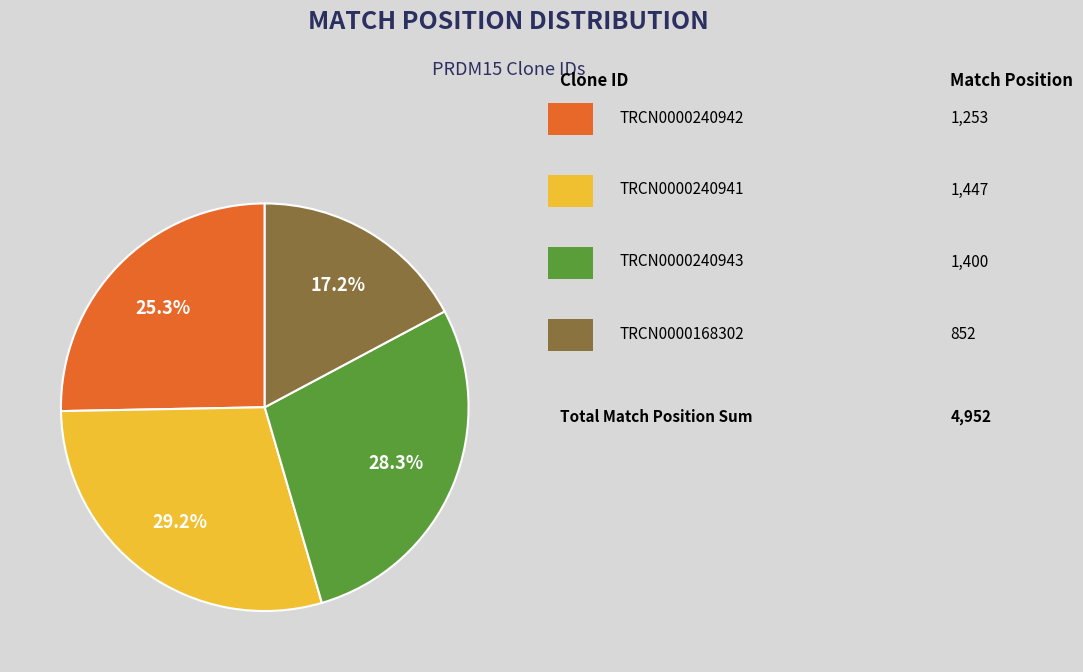

Is there any slice that represents more than half of the pie?

No